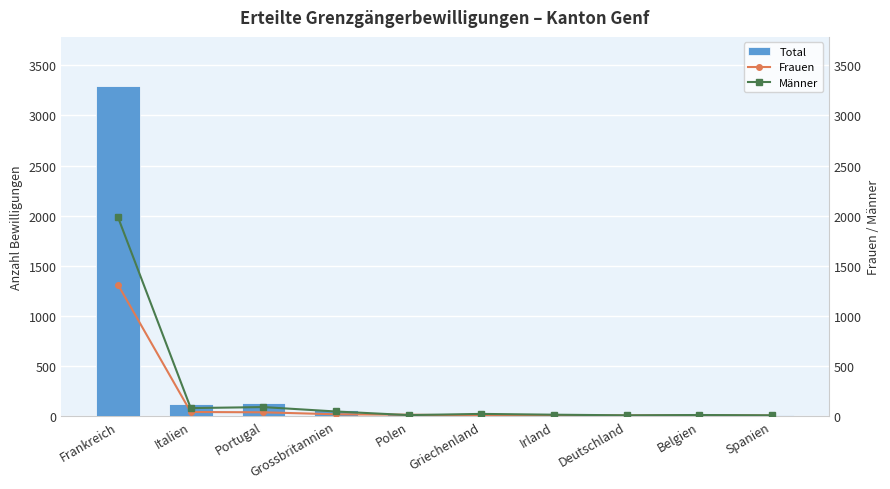

At which label is Total closest to 1651?

Portugal